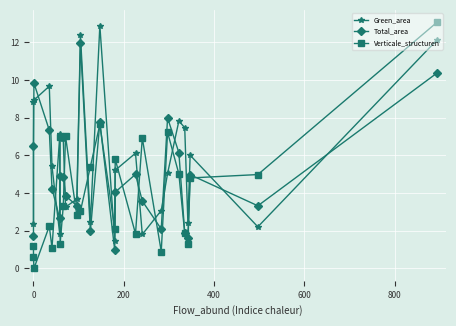

How many distinct data groups are displayed?

3